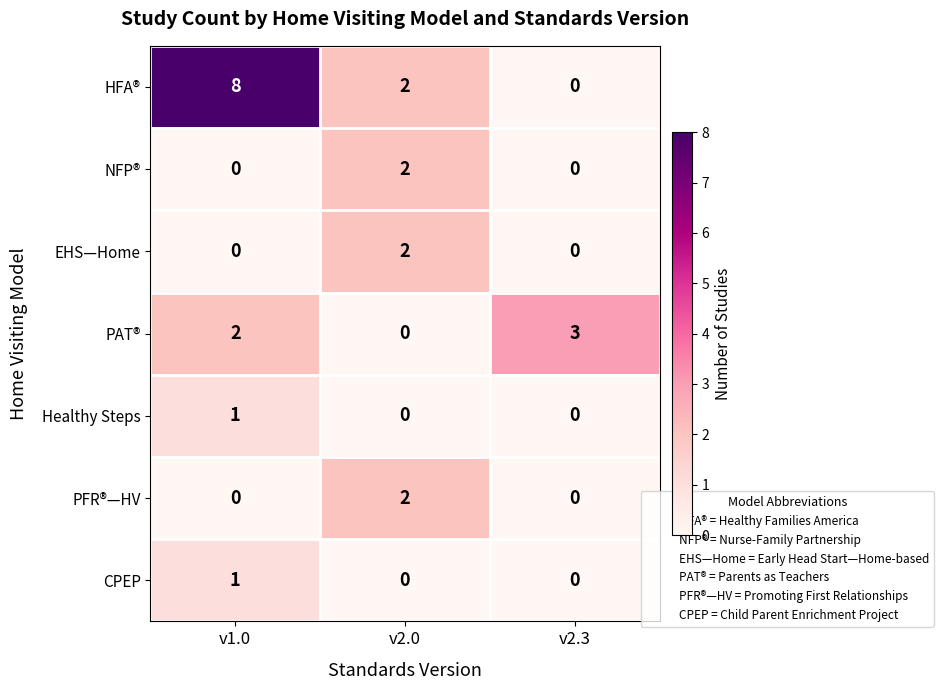

List the labels in order of PAT® value, smallest first.

v2.0, v1.0, v2.3